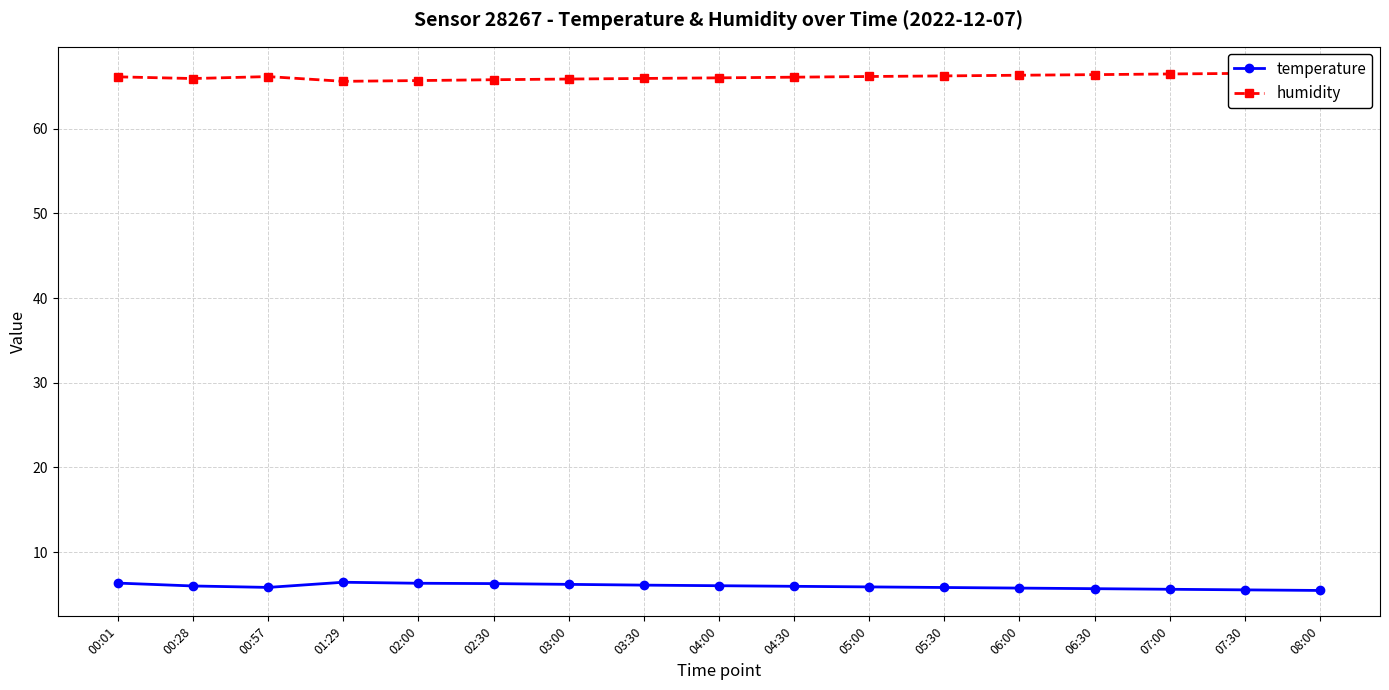

Which category has the lowest value across all series?

08:00